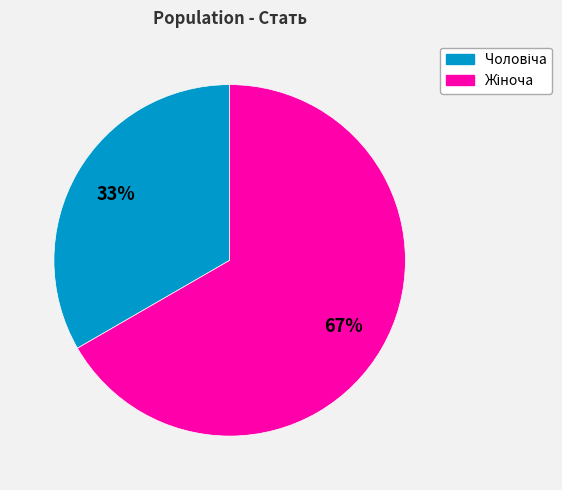

Does any single category account for the majority?

Yes